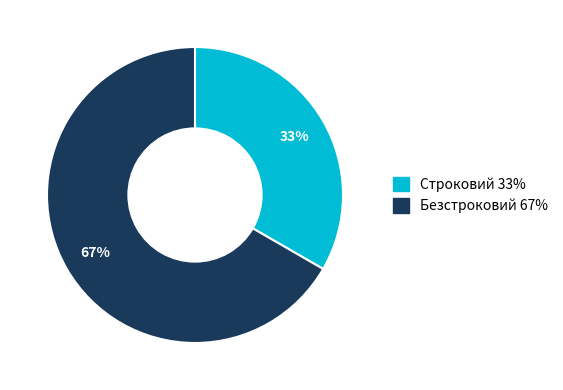

How many segments does this pie chart have?

2